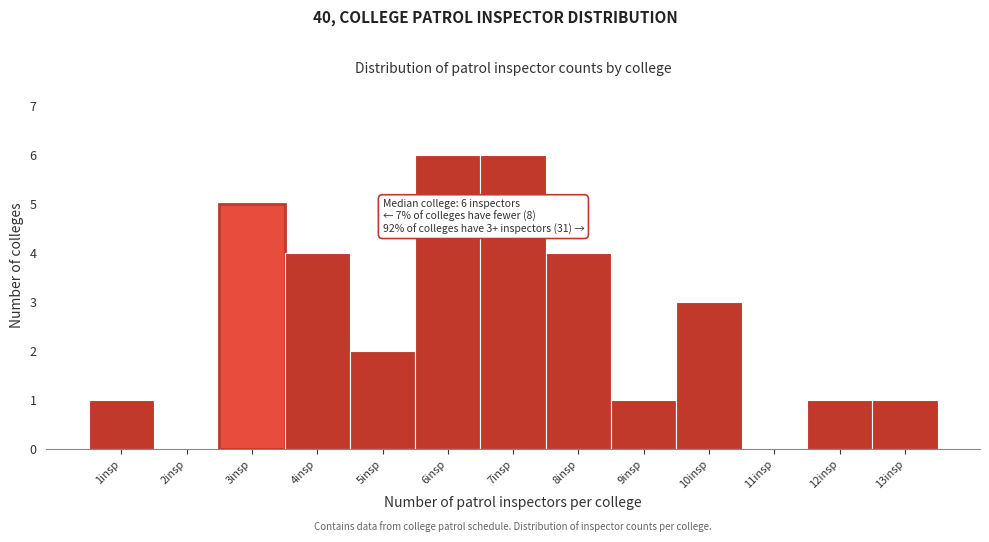

Reading right to left, extract all data points from this chart.

13insp=1	12insp=1	11insp=0	10insp=3	9insp=1	8insp=4	7insp=6	6insp=6	5insp=2	4insp=4	3insp=5	2insp=0	1insp=1